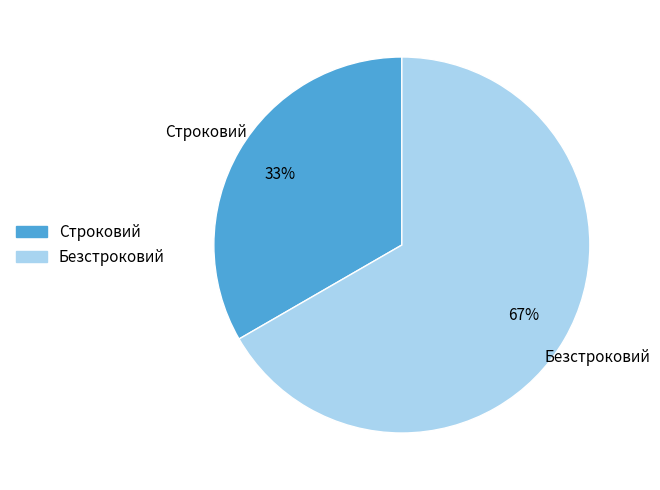

True or false: Строковий accounts for 33% of the total.

True